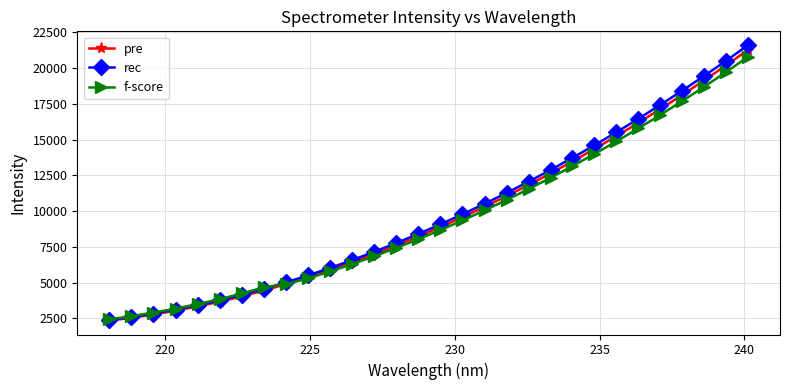

What is the minimum value for f-score?

2433.4